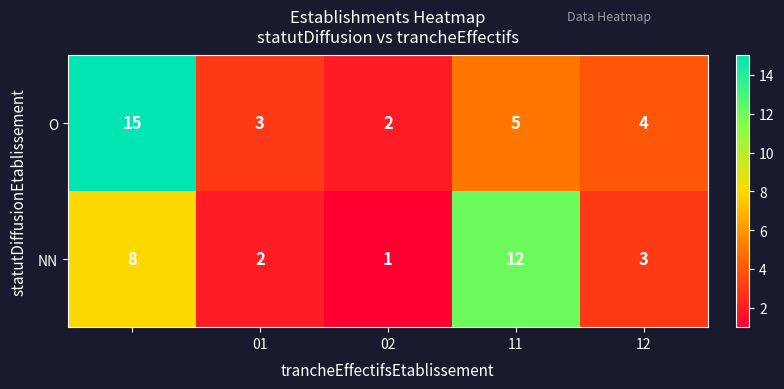

Which series has the widest spread of values?

O